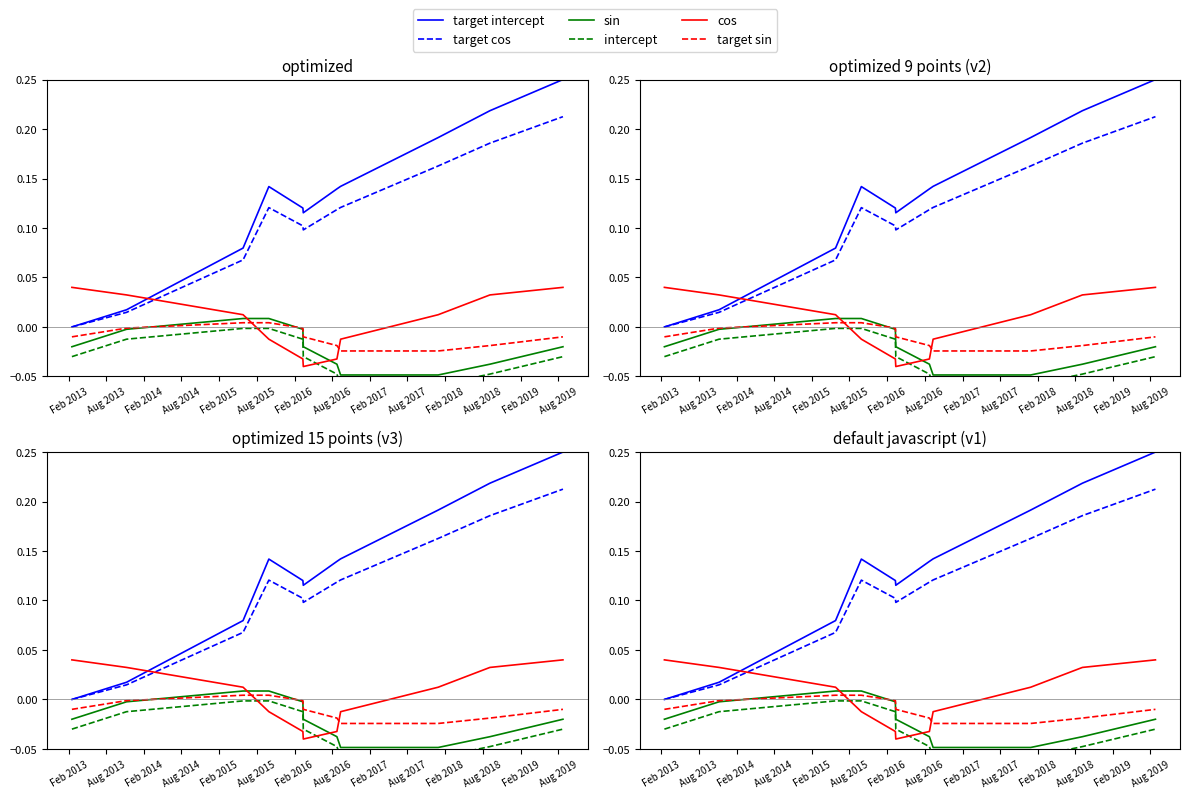

True or false: target cos and intercept intersect in this chart.

False